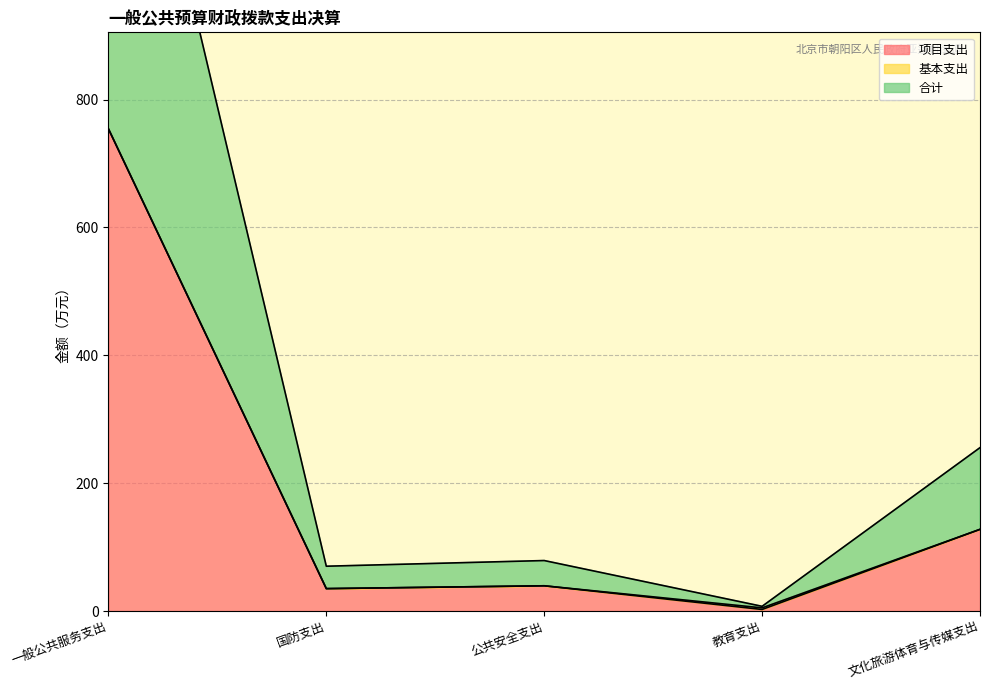

Reading left to right, list all the values displayed in this chart.

项目支出: 一般公共服务支出=754.3	国防支出=35.0	公共安全支出=39.5	教育支出=2.5	文化旅游体育与传媒支出=127.8
合计: 一般公共服务支出=1508.6	国防支出=70.1	公共安全支出=79.0	教育支出=7.4	文化旅游体育与传媒支出=255.6